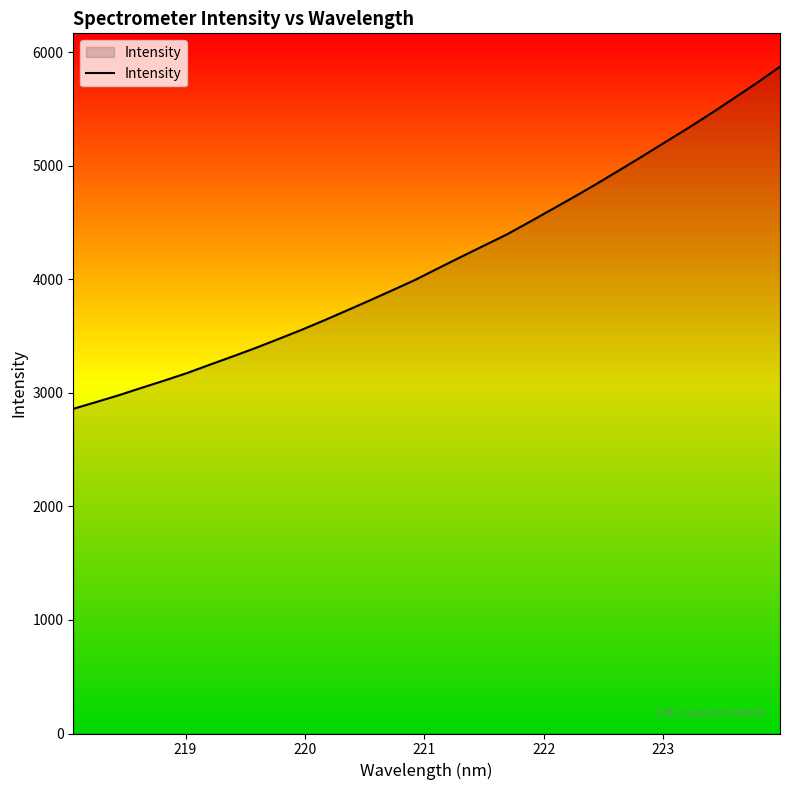

Does the chart display data point markers on the line(s)?

No